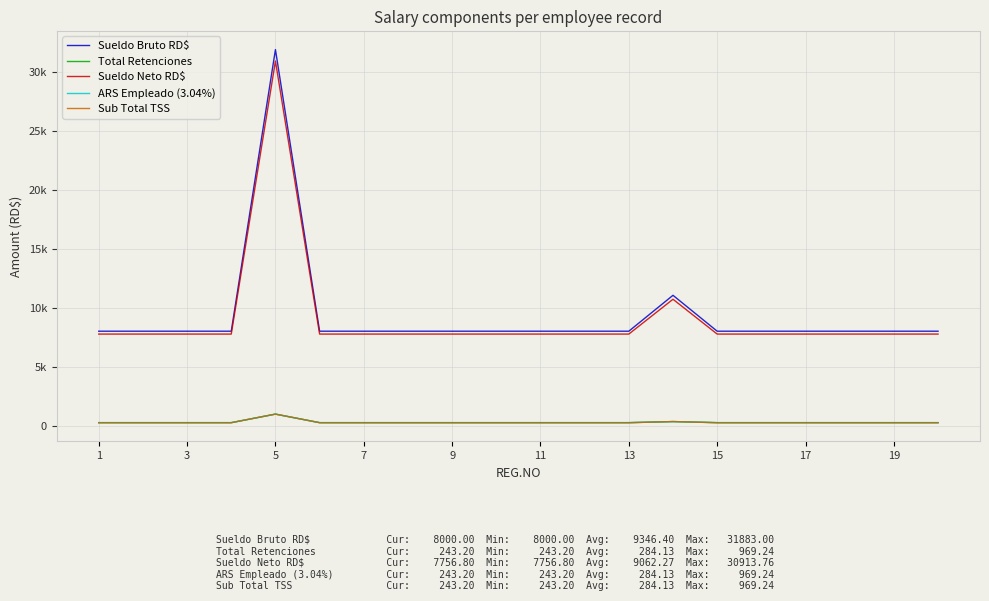

True or false: Sueldo Neto RD$ and Sub Total TSS intersect in this chart.

False